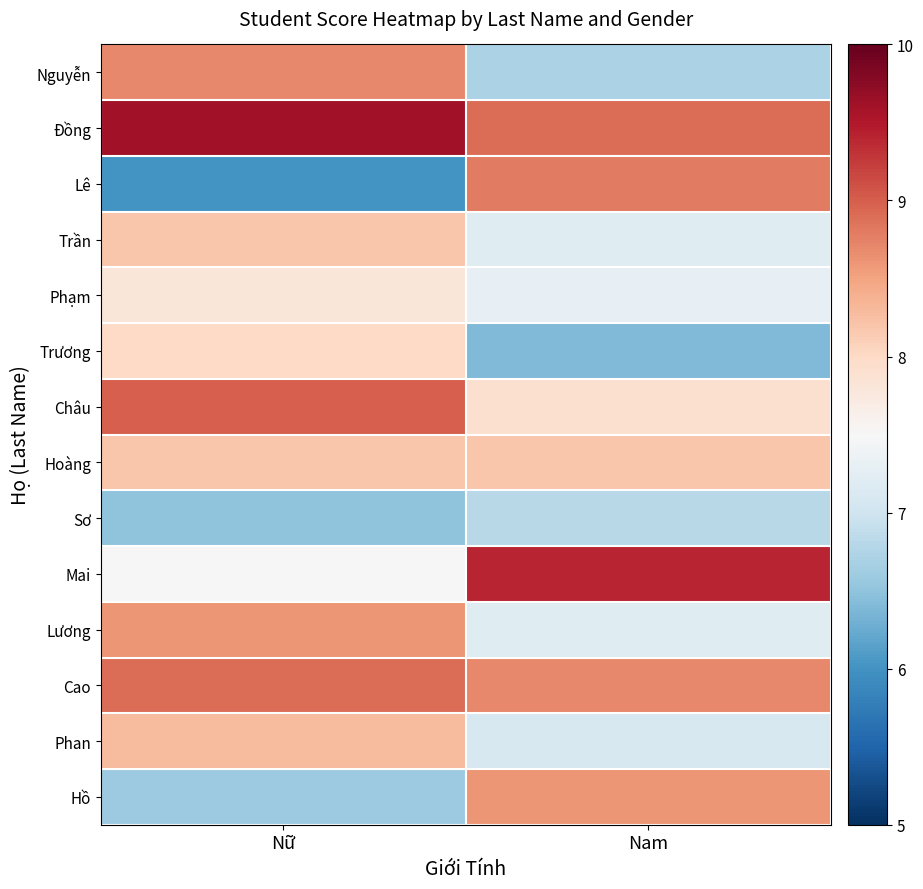

At Nữ, list the series in order from smallest to largest.

Lê, Sơ, Hồ, Mai, Phạm, Trương, Trần, Hoàng, Phan, Lương, Nguyễn, Cao, Châu, Đồng